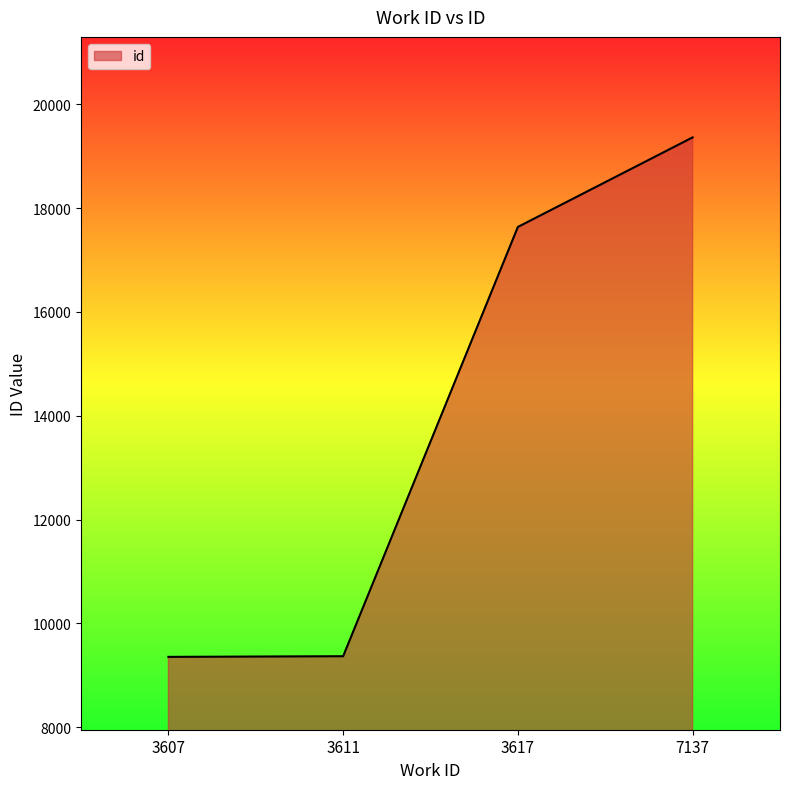

What is the maximum value shown in the chart?

19363